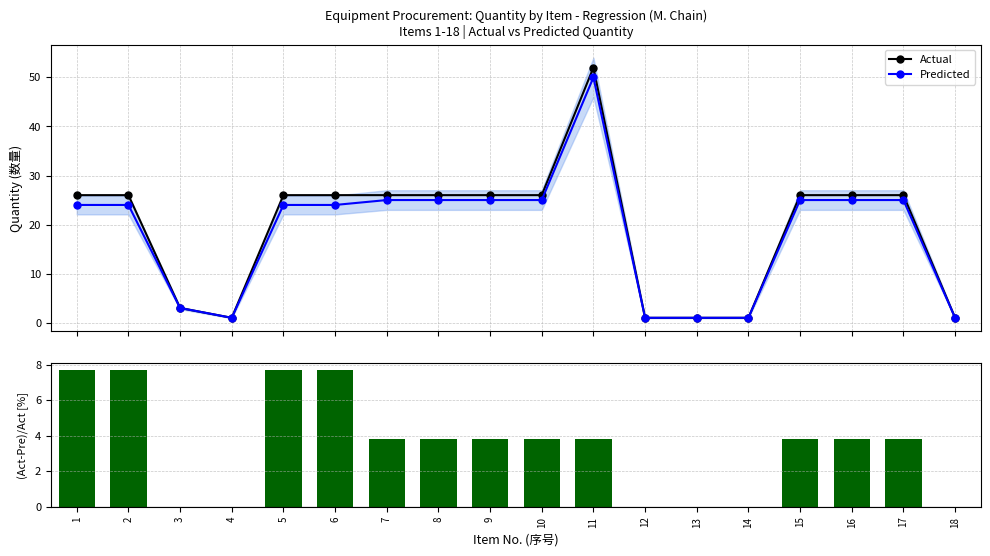

What is the lowest value of the Actual series?

1